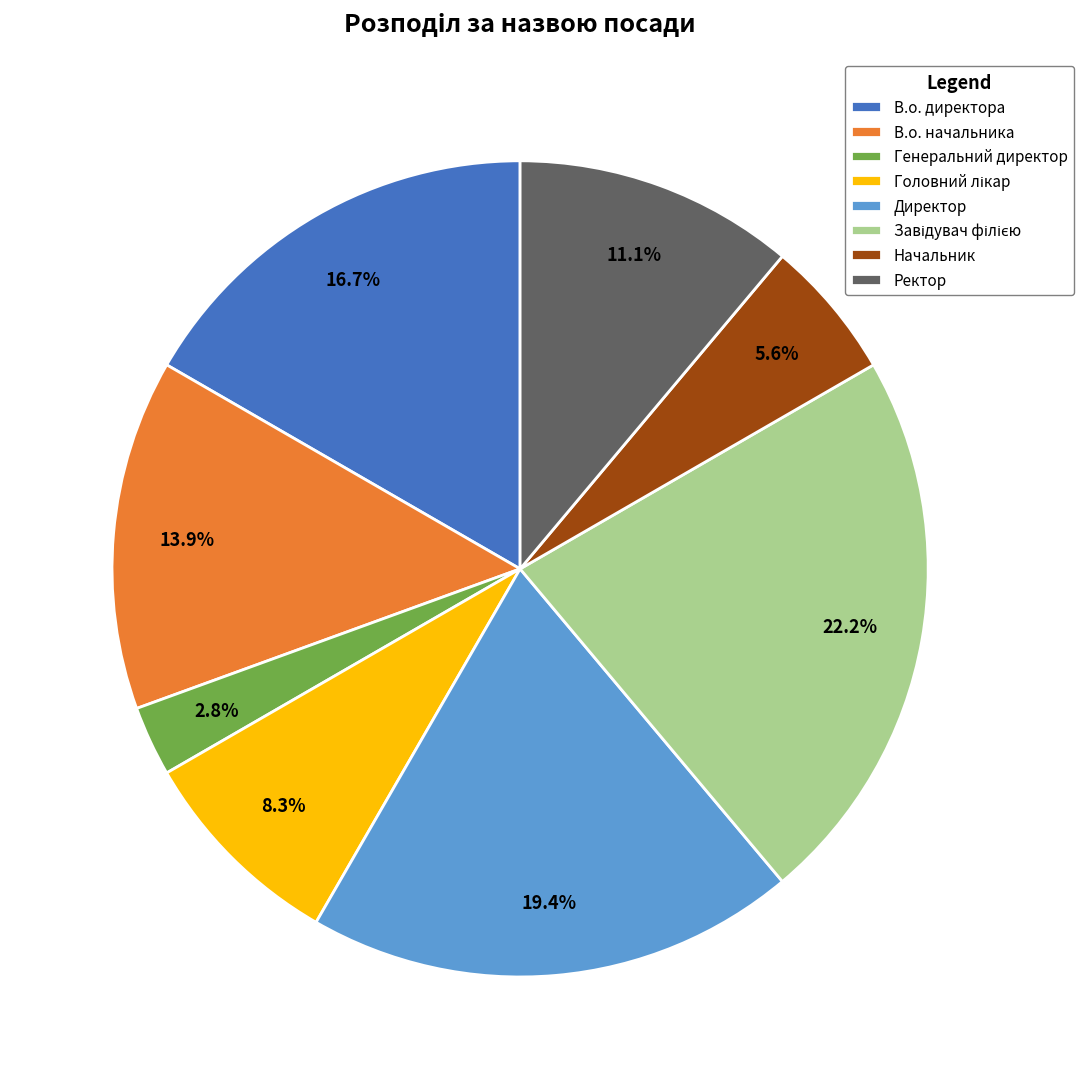

Count the number of slices in the pie.

8